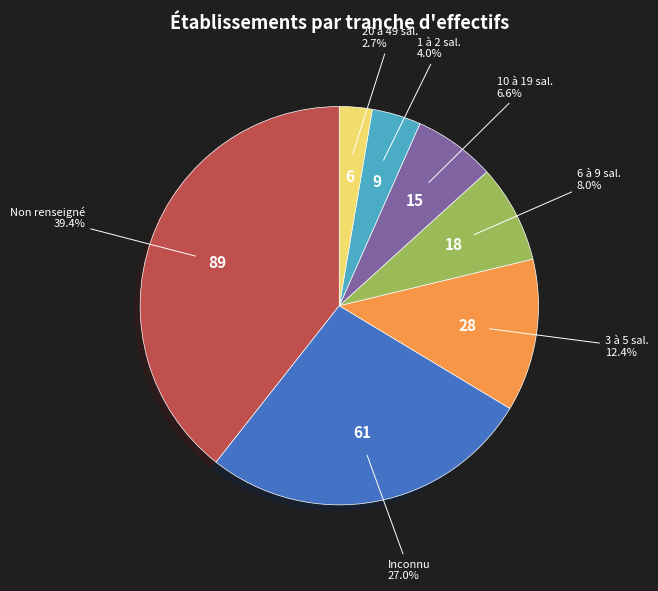

Which has a higher value, Non renseigné or 3 à 5 sal.?

Non renseigné